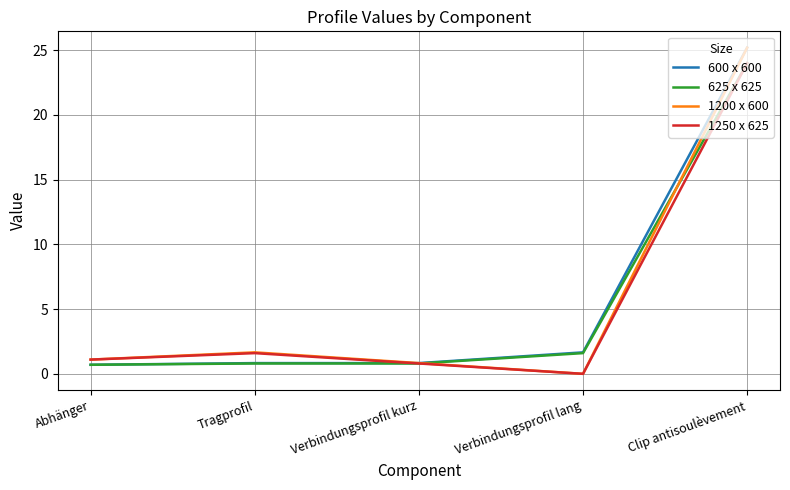

Is it true that 1200 x 600 equals 1.7 at Tragprofil?

True